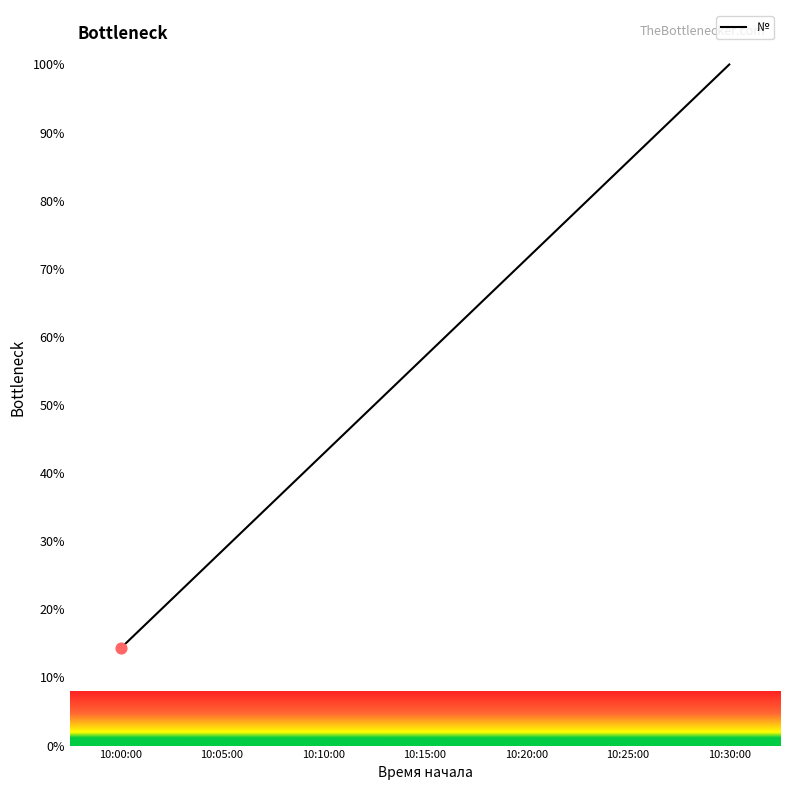

What is the change in value from 10:10:00 to 10:25:00?

+42.9